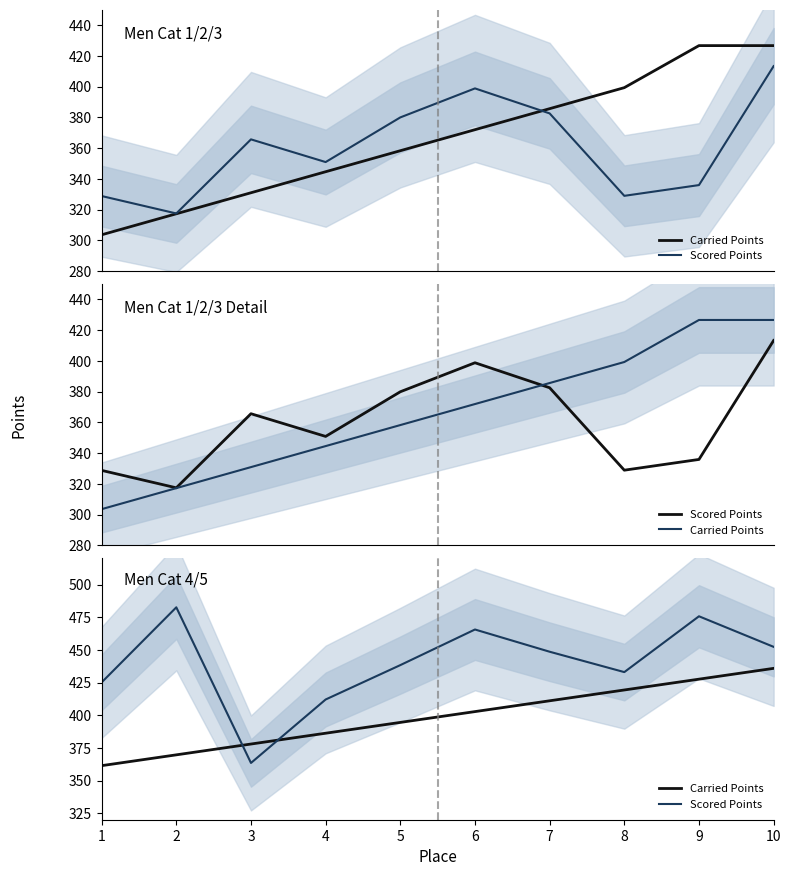

Reading right to left, what are all the values shown in this chart?

Carried Points: 435.9	427.6	419.3	411.0	402.8	394.5	386.2	377.9	369.7	361.4
Scored Points: 452.3	475.7	433.0	448.6	465.6	438.3	412.0	363.4	482.6	425.1